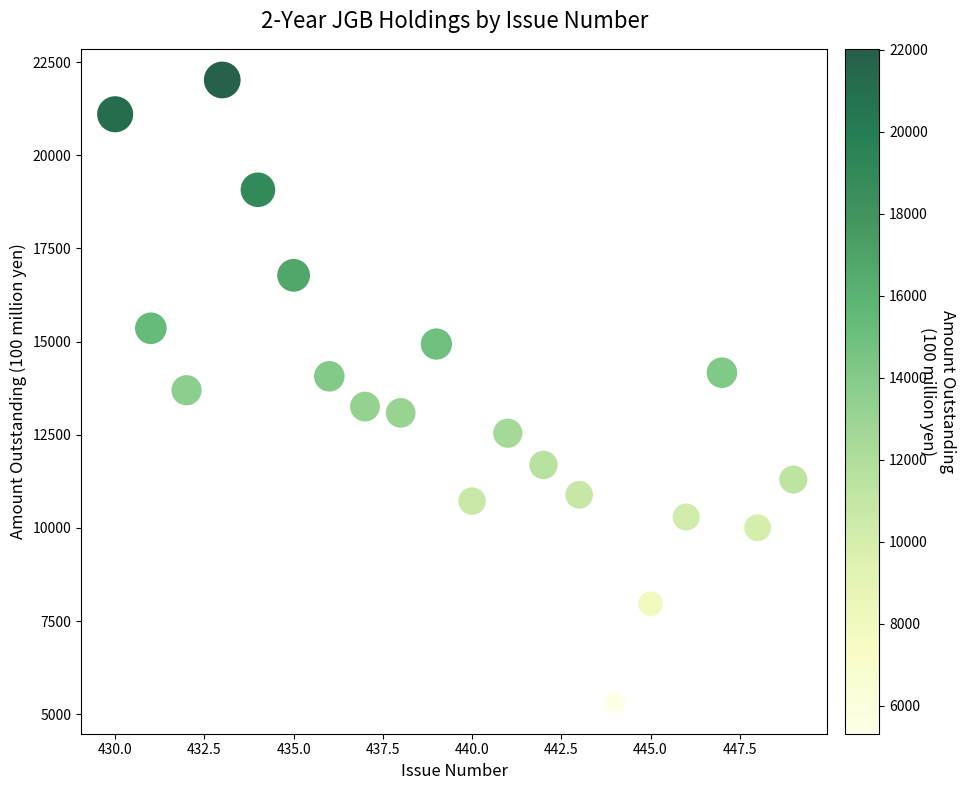

What is the range of Y values (max minus min)?

16705